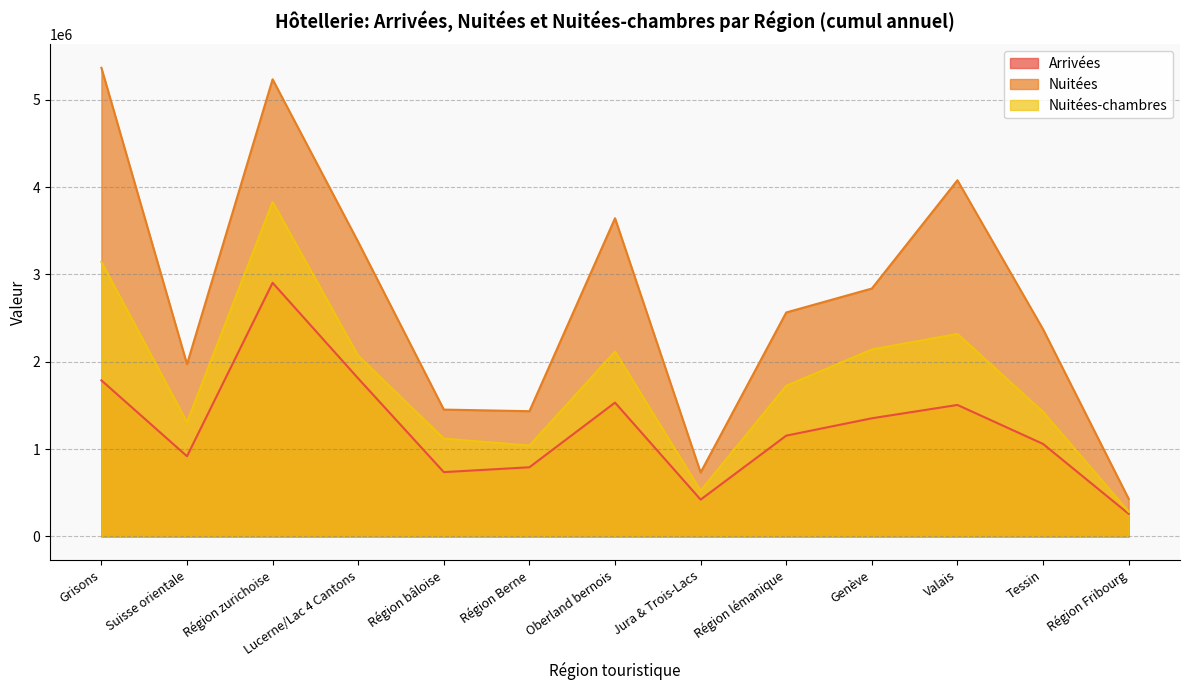

Which series changed the most between Région bâloise and Oberland bernois?

Nuitées